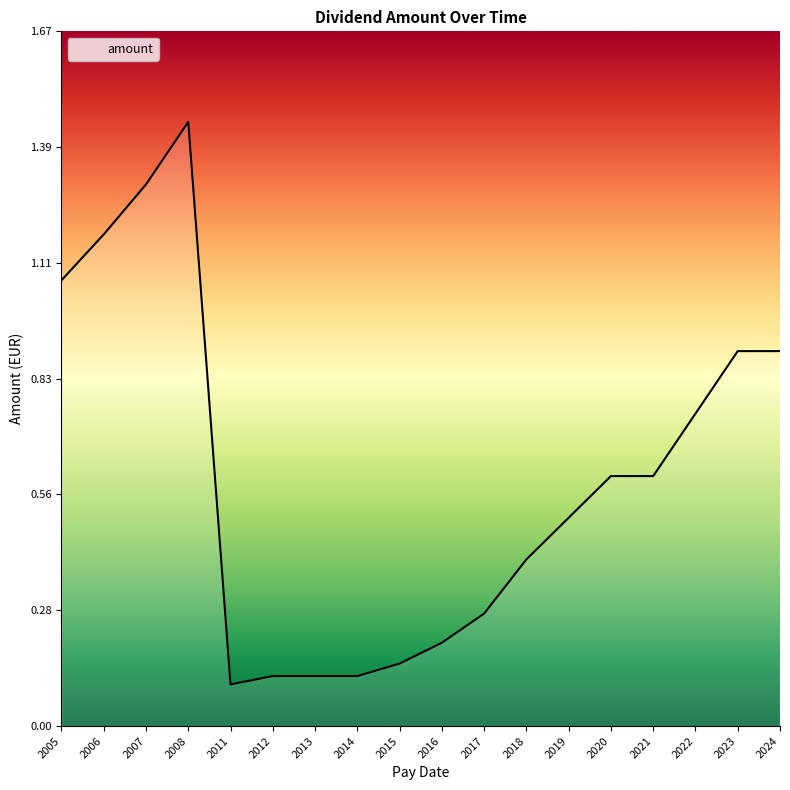

What is the average value?

0.6